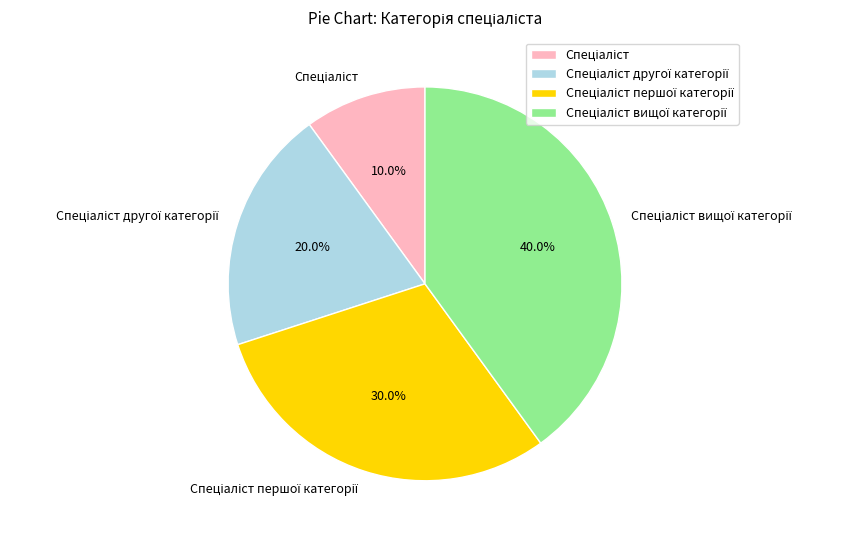

Is there a majority slice in this chart?

No